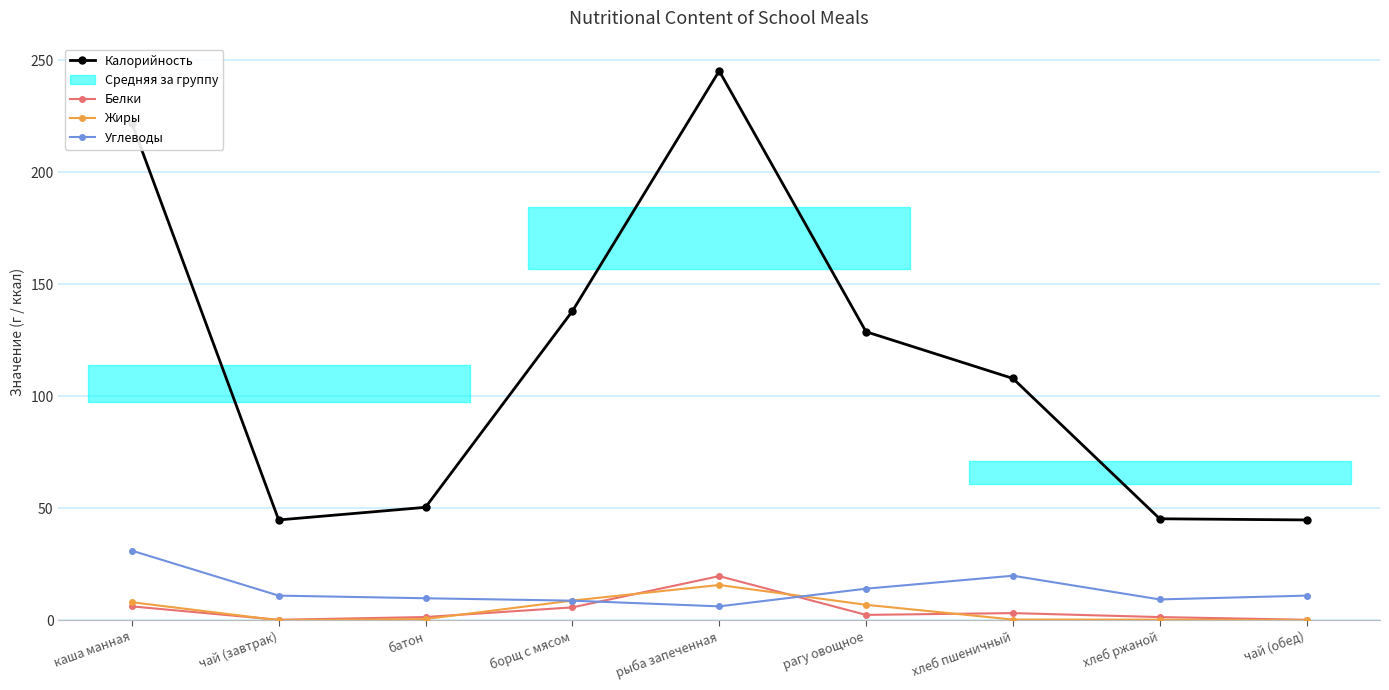

Reading left to right, transcribe all the data shown in this chart.

Калорийность: 222.0	44.8	50.4	138.0	245.3	128.8	108.0	45.3	44.8
Белки: 6.2	0.2	1.4	5.8	19.7	2.4	3.2	1.4	0.2
Жиры: 8.1	0.0	0.5	8.8	15.8	6.9	0.3	0.3	0.0
Углеводы: 31.1	11.0	9.8	8.8	6.2	14.1	19.9	9.3	11.0